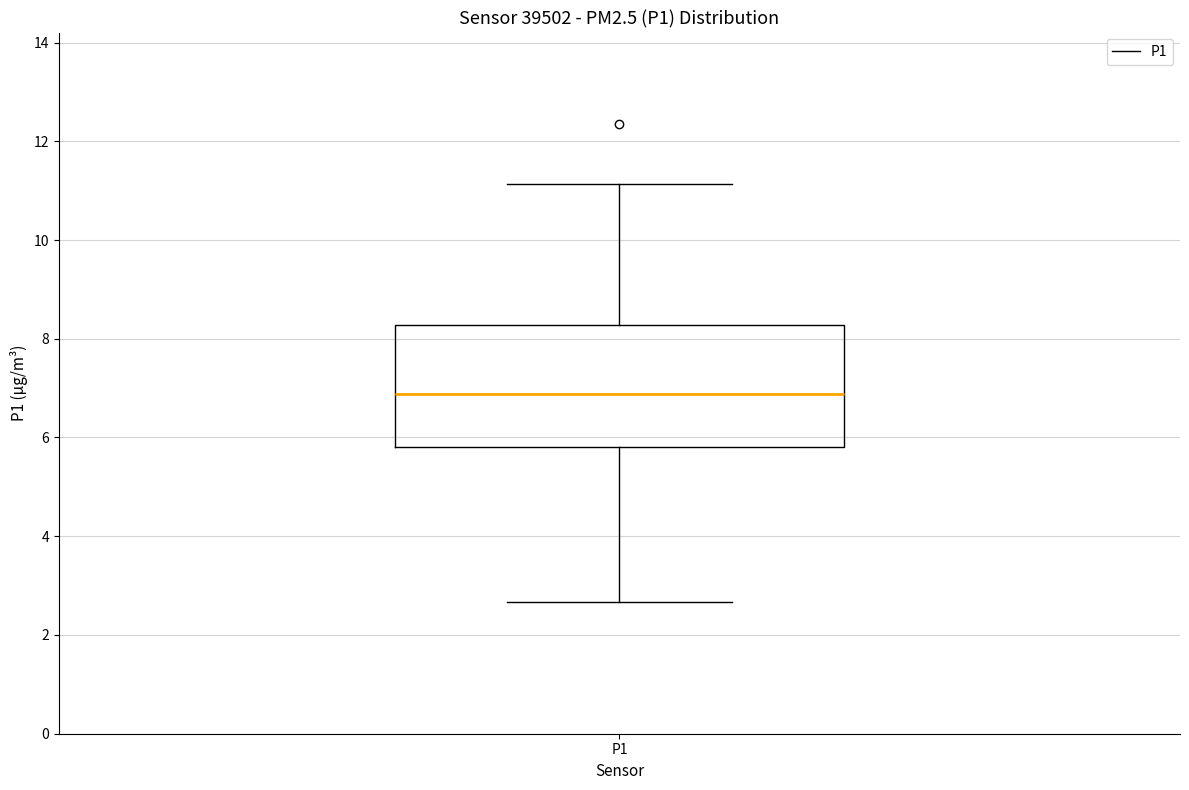

Read this box plot against the y-axis: the position of the median line, the range covered by the box, and the ends of both whiskers. The values are not printed on the chart, so give them approximately, as read against the axis.

median 6.8, box 5.8 to 8.2, whiskers 2.6 to 11.2